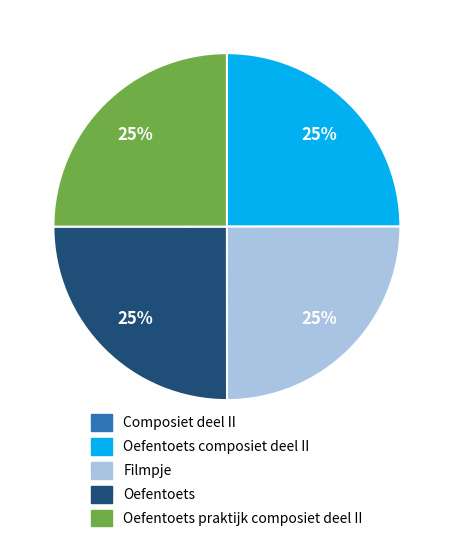

Does Oefentoets composiet deel II represent more than half of the total?

No